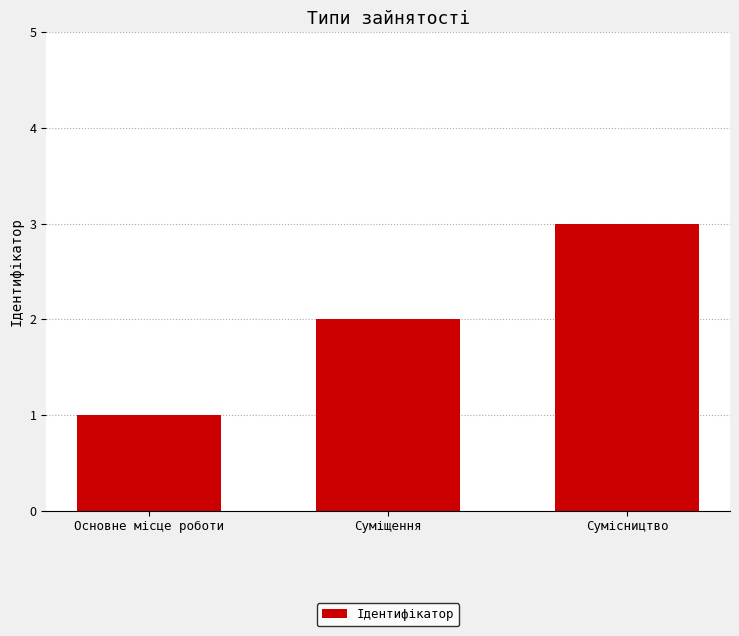

Reading left to right, list all the values displayed in this chart.

Основне місце роботи=1	Суміщення=2	Сумісництво=3